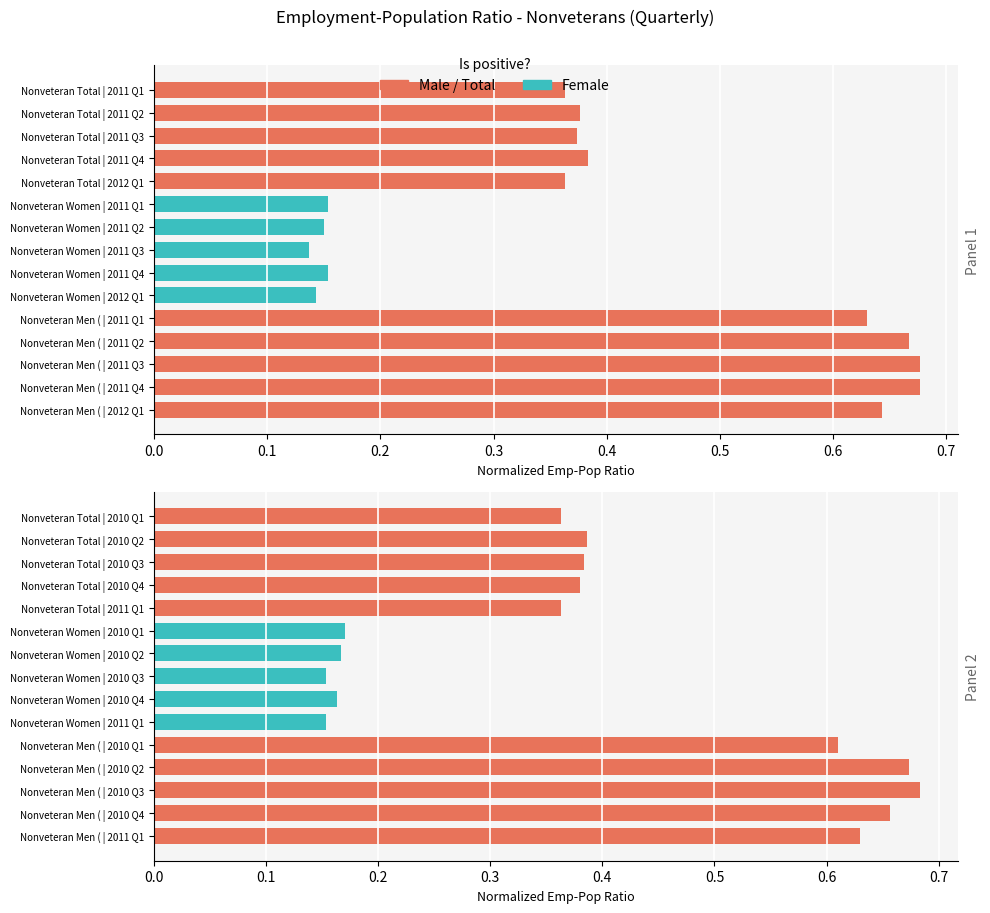

Is the value of Nonveteran Total at 0.4 greater than the value of Nonveteran Women (Female) at 0.3?

Yes